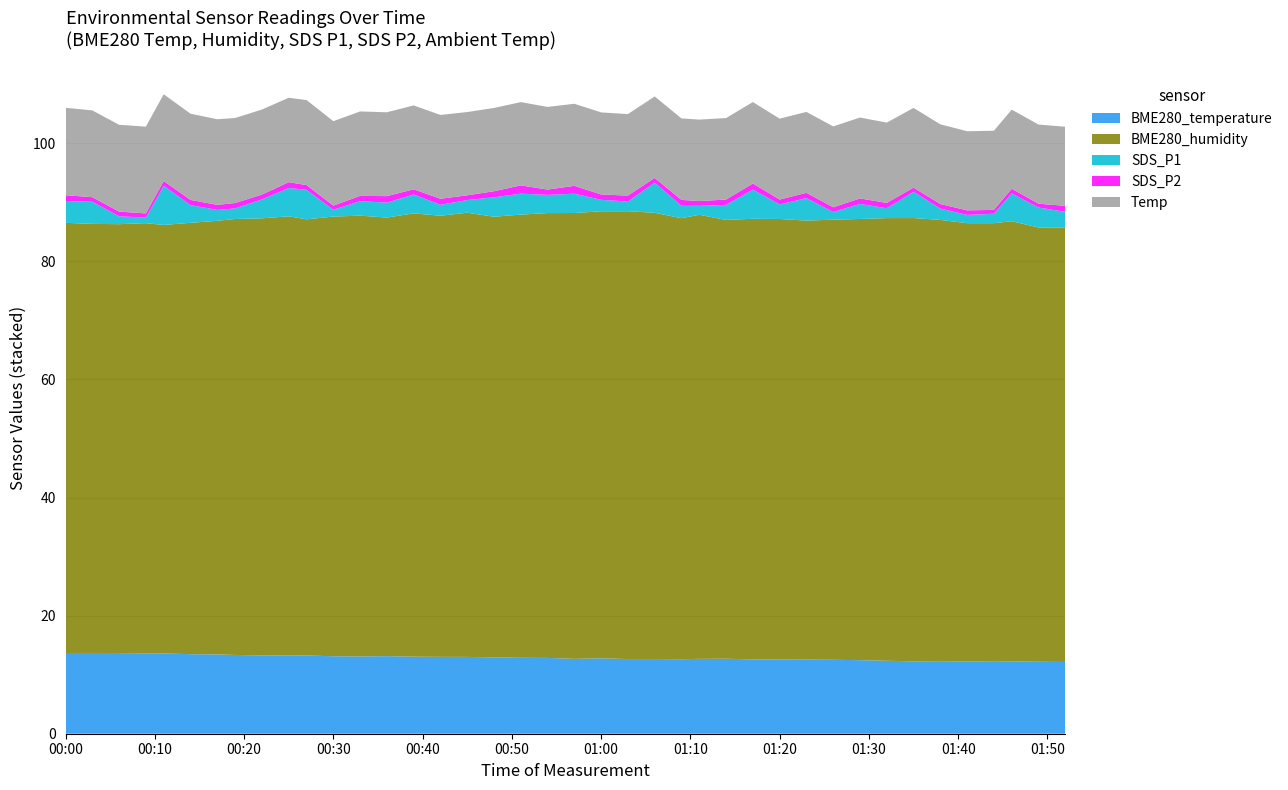

Reading left to right, extract all data points from this chart.

BME280_temperature: 13.7	13.7	13.7	13.6	13.6	13.5	13.4	13.3	13.3	13.2	13.2	13.1	13.1	13.1	13.1	13.0	13.0	12.9	12.9	12.8	12.7	12.8	12.7	12.7	12.6	12.7	12.7	12.6	12.6	12.6	12.5	12.5	12.4	12.3	12.3	12.2	12.3	12.3	12.2	12.2
BME280_humidity: 72.8	72.7	72.6	72.8	72.6	73.0	73.4	73.8	74.0	74.4	73.9	74.5	74.6	74.3	75.1	74.7	75.2	74.6	75.0	75.3	75.5	75.7	75.8	75.6	74.7	75.2	74.3	74.6	74.6	74.3	74.5	74.7	75.0	75.1	74.7	74.2	74.2	74.5	73.5	73.6
SDS_P1: 3.7	3.8	1.3	0.9	6.6	3.0	1.9	1.8	3.2	4.8	5.0	1.1	2.5	2.5	3.2	1.9	2.1	3.3	3.5	3.1	3.3	1.9	1.6	5.1	2.1	1.5	2.5	5.0	2.5	3.8	1.3	2.5	1.7	4.5	1.9	1.4	1.6	4.7	3.4	2.6
SDS_P2: 1.0	0.8	0.8	0.7	0.8	0.9	0.8	0.9	0.8	1.0	0.8	0.7	0.9	1.1	0.9	1.0	0.8	1.0	1.4	0.9	1.3	0.9	1.0	0.8	1.0	0.8	0.9	1.0	0.8	0.9	0.8	0.9	0.9	0.7	0.8	0.8	0.7	0.8	0.7	1.0
Temp: 14.8	14.7	14.7	14.7	14.7	14.6	14.5	14.4	14.4	14.3	14.4	14.3	14.3	14.2	14.2	14.2	14.1	14.1	14.1	14.0	13.9	13.9	13.8	13.8	13.8	13.8	13.8	13.8	13.7	13.7	13.7	13.7	13.6	13.5	13.5	13.4	13.4	13.4	13.4	13.4